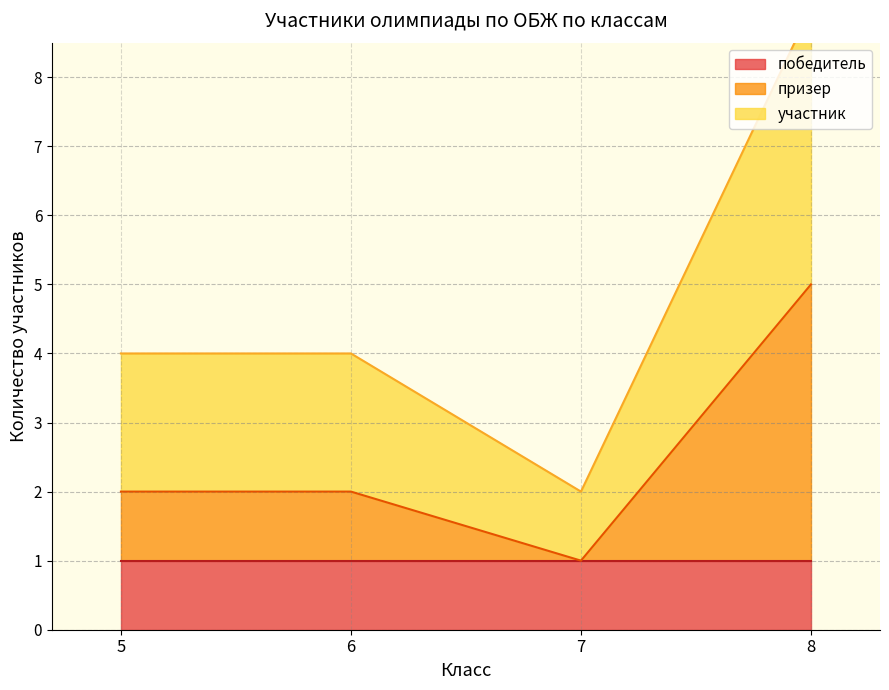

The призер series shows 5 at 8. True or false?

True